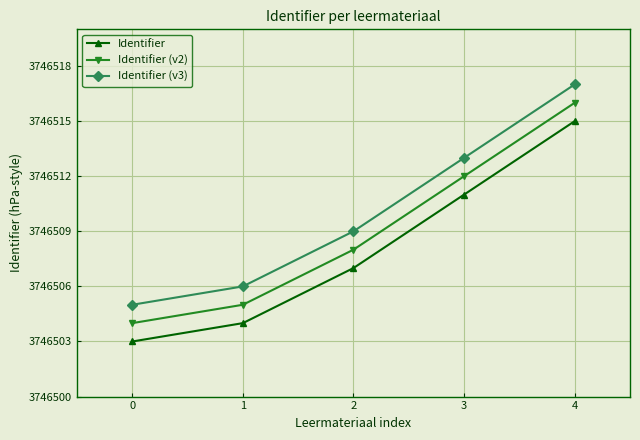

What are all the series names shown in the legend?

Identifier, Identifier (v2), Identifier (v3)